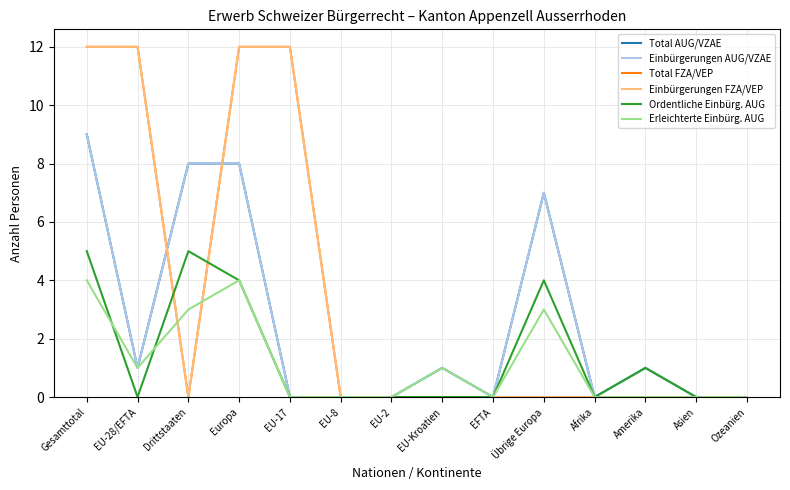

Is it true that Ordentliche Einbürg. AUG equals 4 at Europa?

True